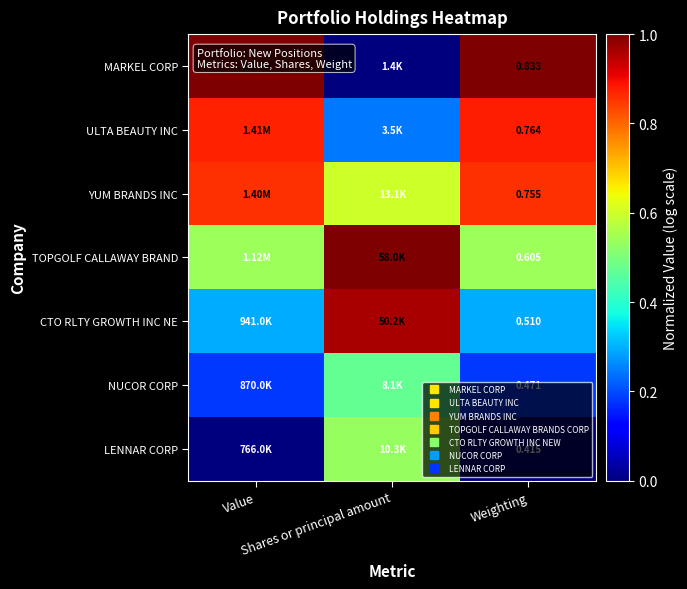

Is it true that LENNAR CORP equals -0.4 at Value?

False